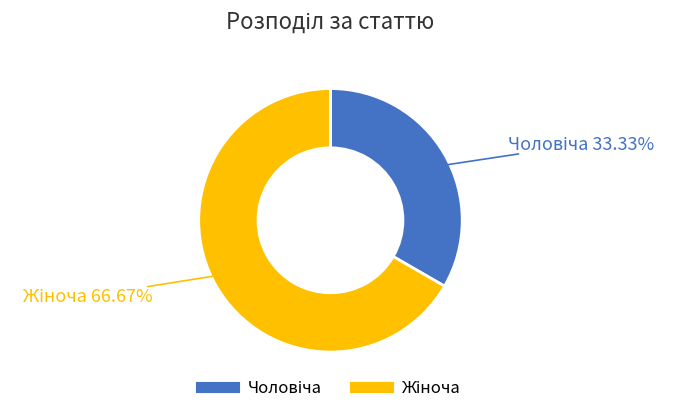

How many slices are in this pie chart?

2